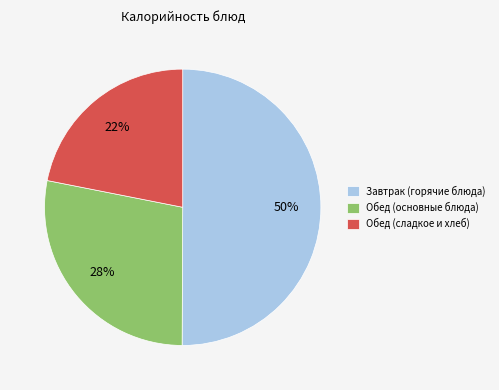

Is it true that Обед (основные блюда) is 41% of the pie?

False